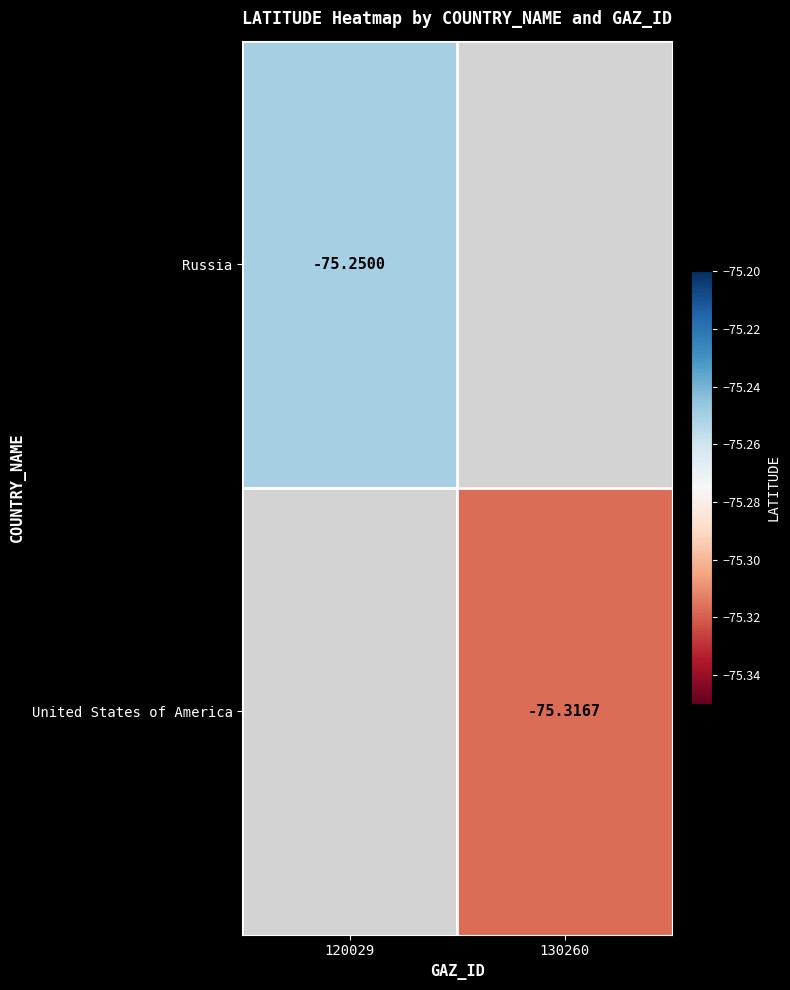

Between 130260 and 120029, which is larger?

120029